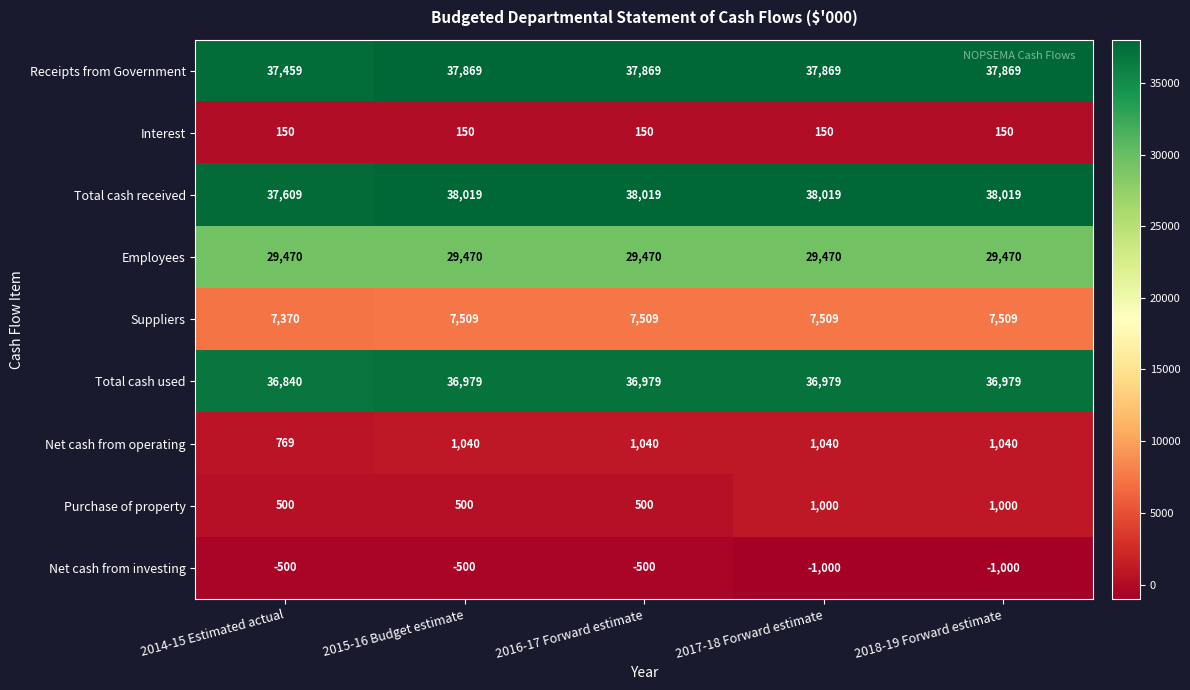

What is the difference between the maximum and minimum values in the Purchase of property series?

500